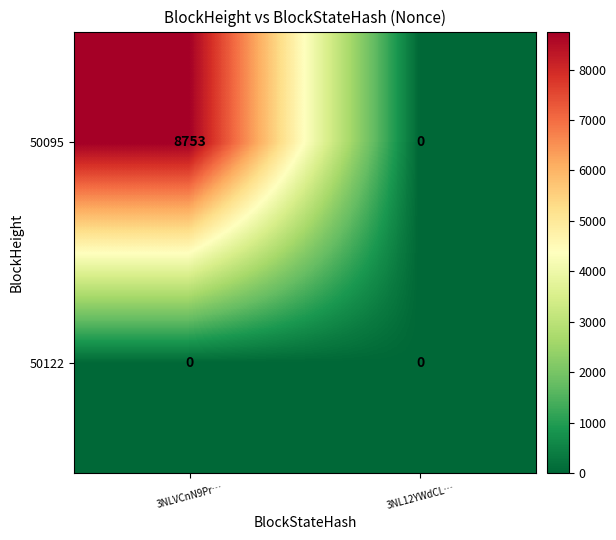

Between 3NLVCnN9Pr… and 3NL12YWdCL…, which series saw the biggest shift?

50095